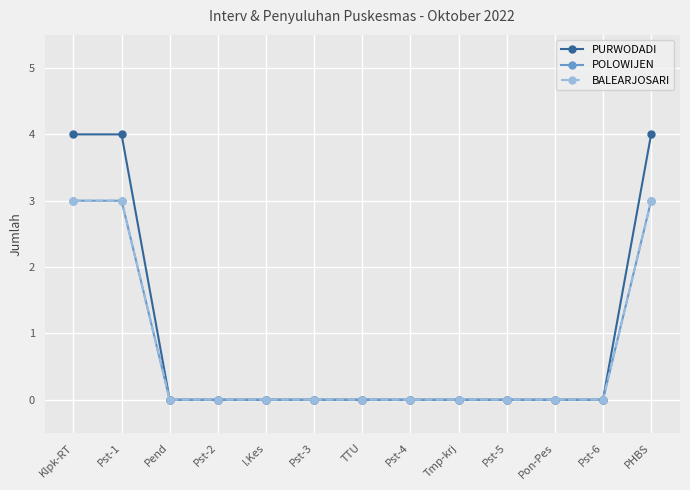

At which category is the sum across all series the highest?

Klpk-RT